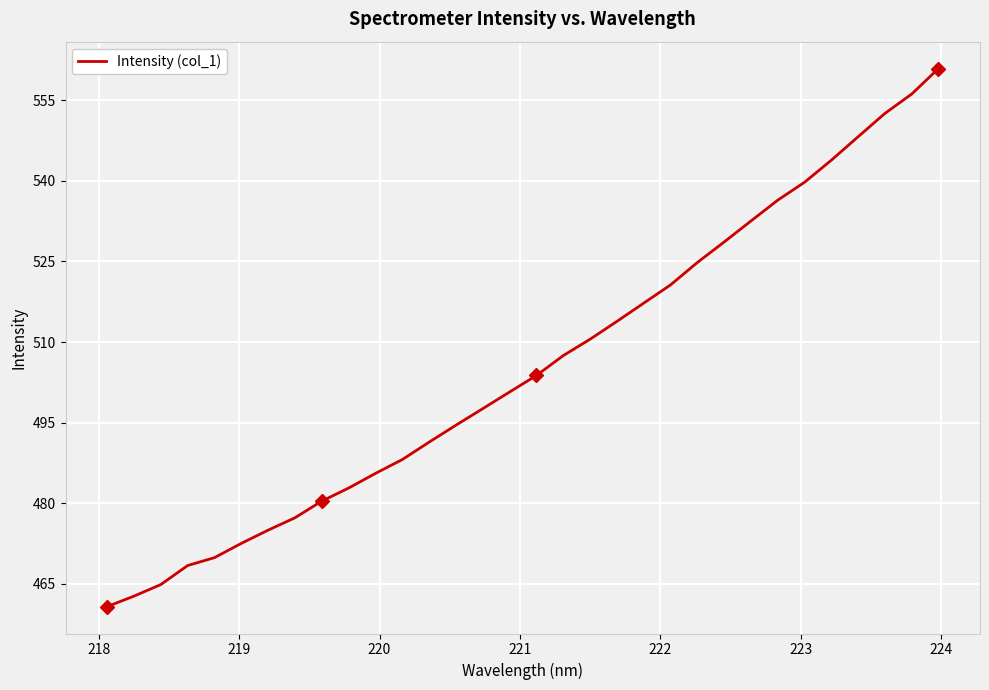

What is the maximum value shown in the chart?

560.9